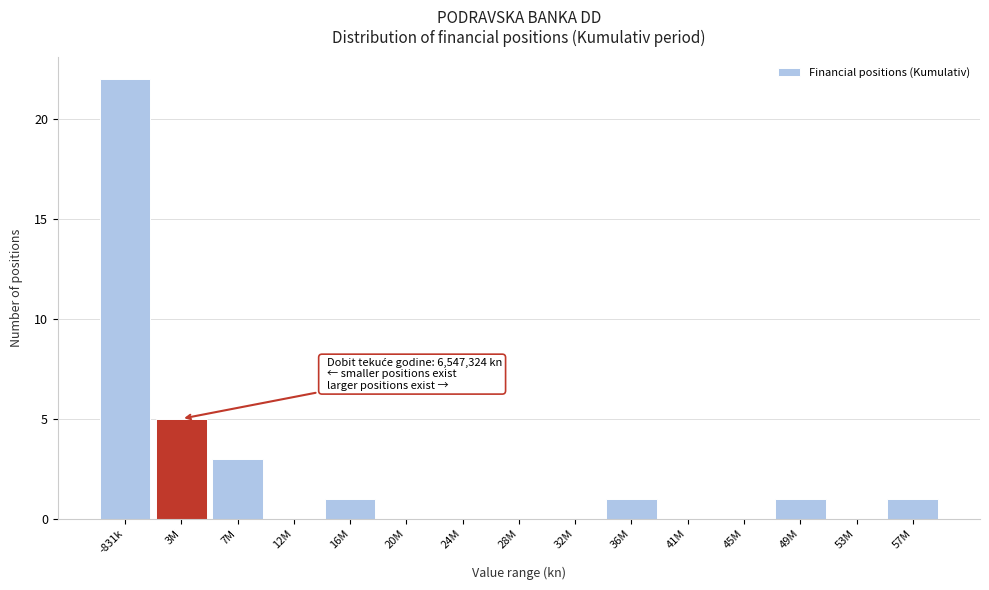

Reading left to right, list all the values displayed in this chart.

-831k=22	3M=5	7M=3	12M=0	16M=1	20M=0	24M=0	28M=0	32M=0	36M=1	41M=0	45M=0	49M=1	53M=0	57M=1